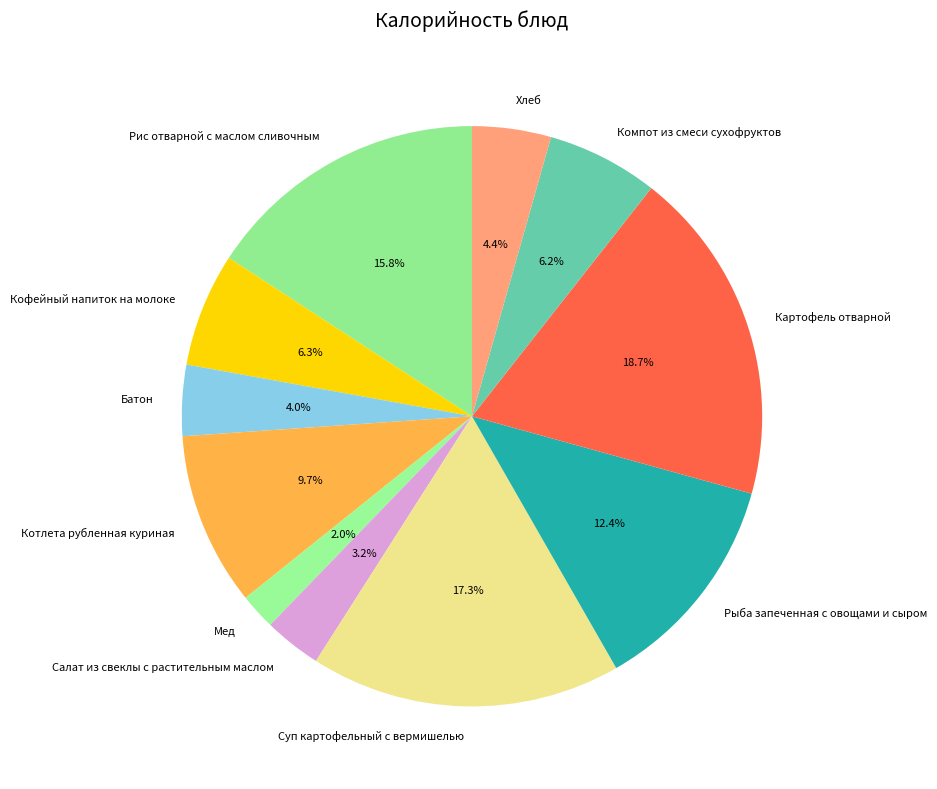

Is there a majority slice in this chart?

No